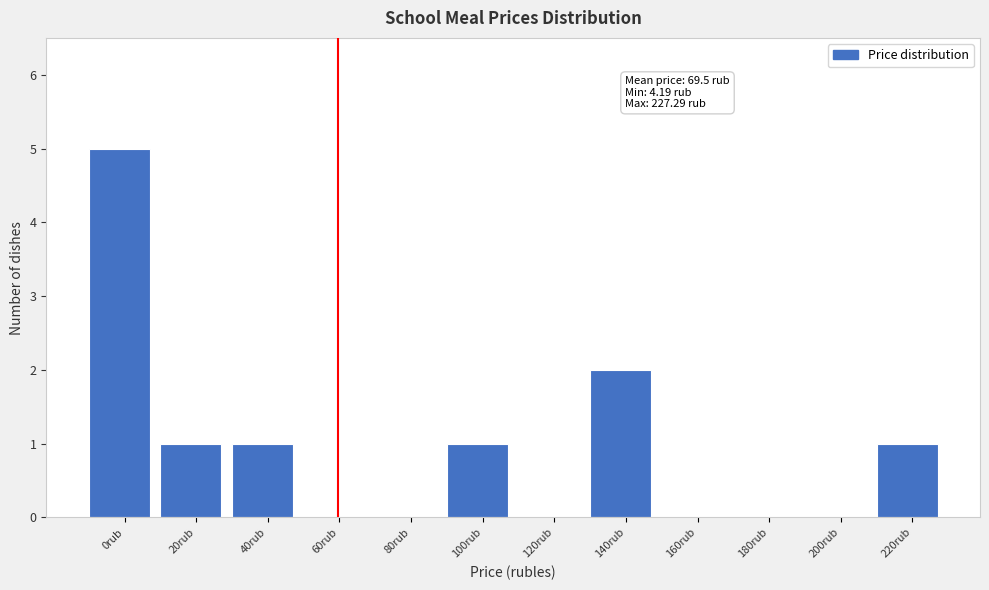

Reading right to left, extract all data points from this chart.

220rub=1	200rub=0	180rub=0	160rub=0	140rub=2	120rub=0	100rub=1	80rub=0	60rub=0	40rub=1	20rub=1	0rub=5